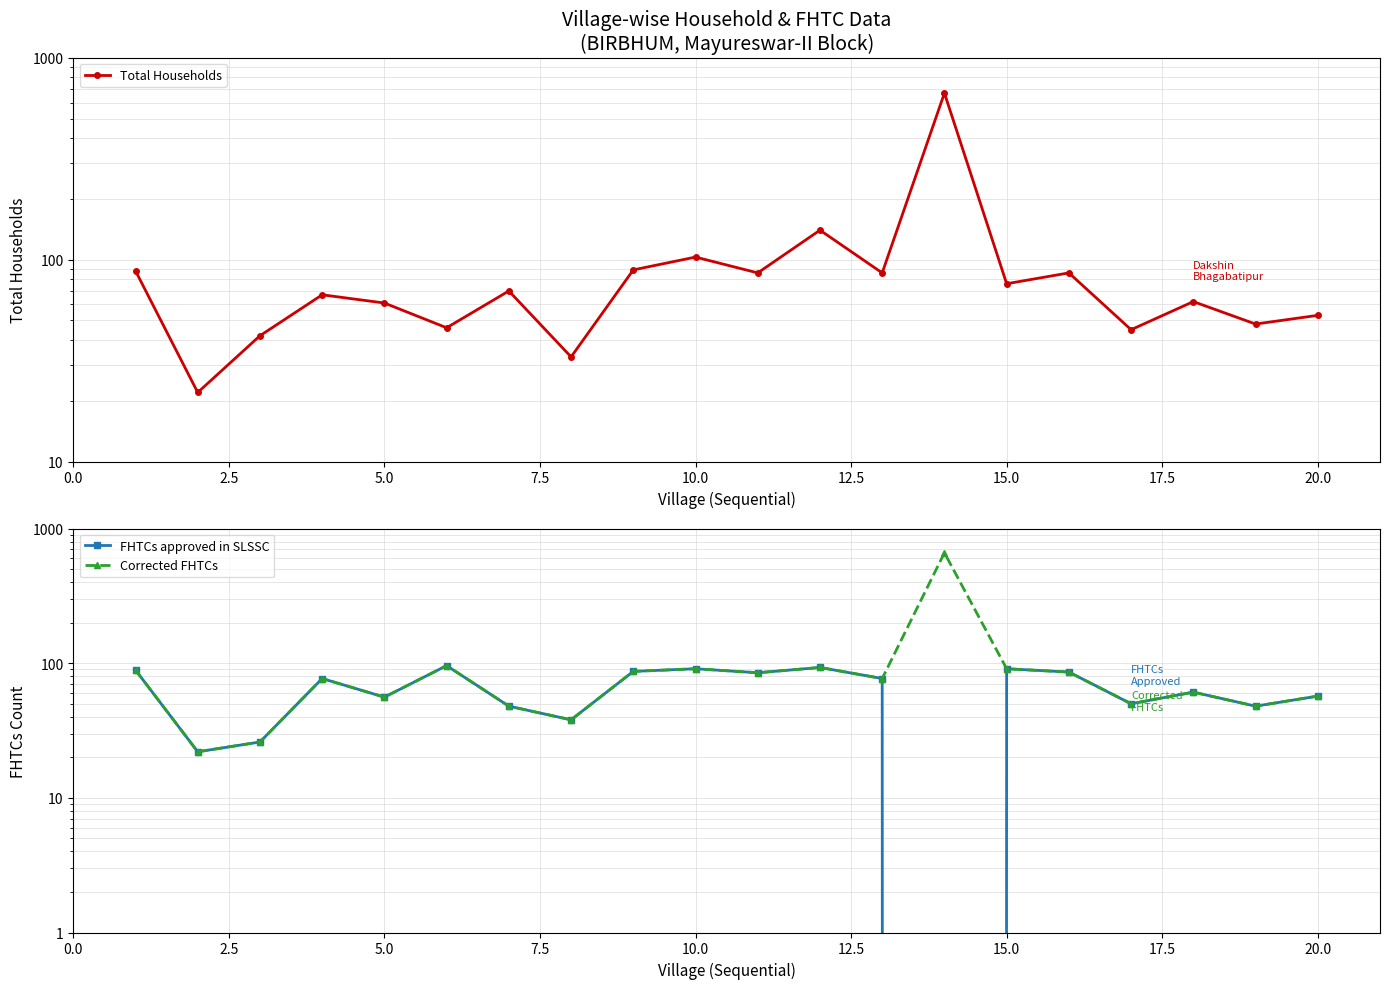

Is this an area chart (filled region under the line)?

No